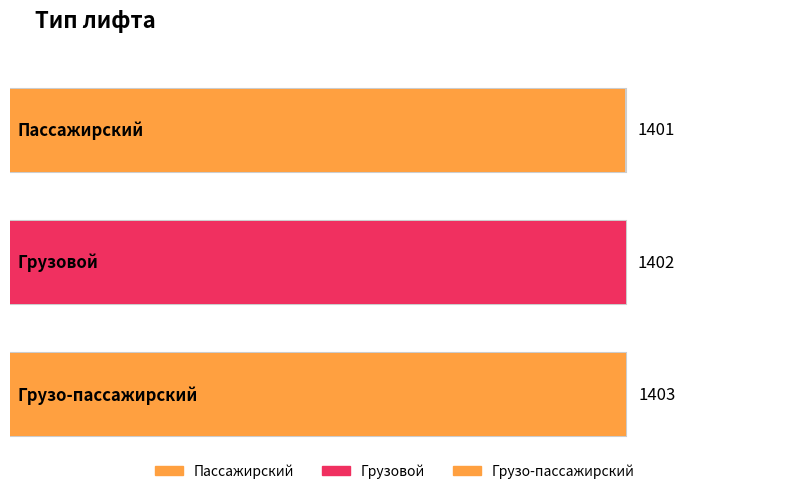

List the labels in order of value, smallest first.

Пассажирский, Грузовой, Грузо-пассажирский